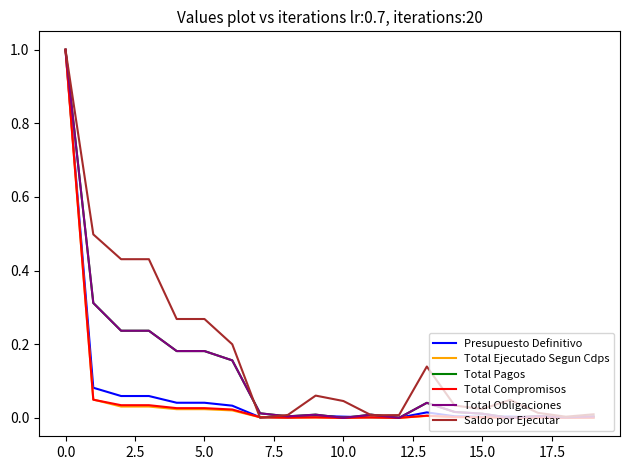

Does the chart display data point markers on the line(s)?

No